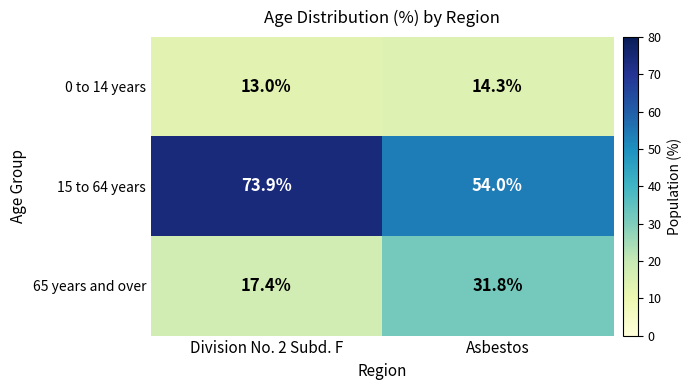

What is the difference between the highest and lowest values at Asbestos?

39.7